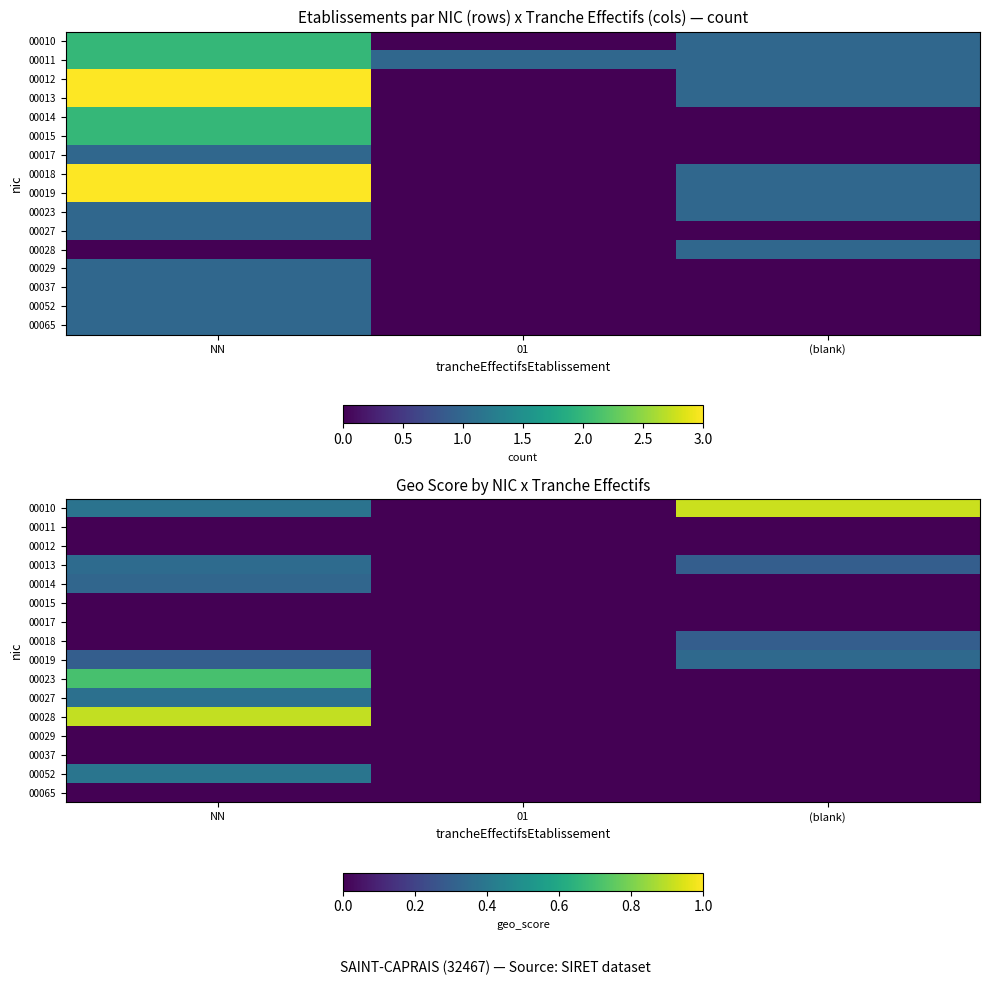

The value of 00037 at NN is 0.0. True or false?

True